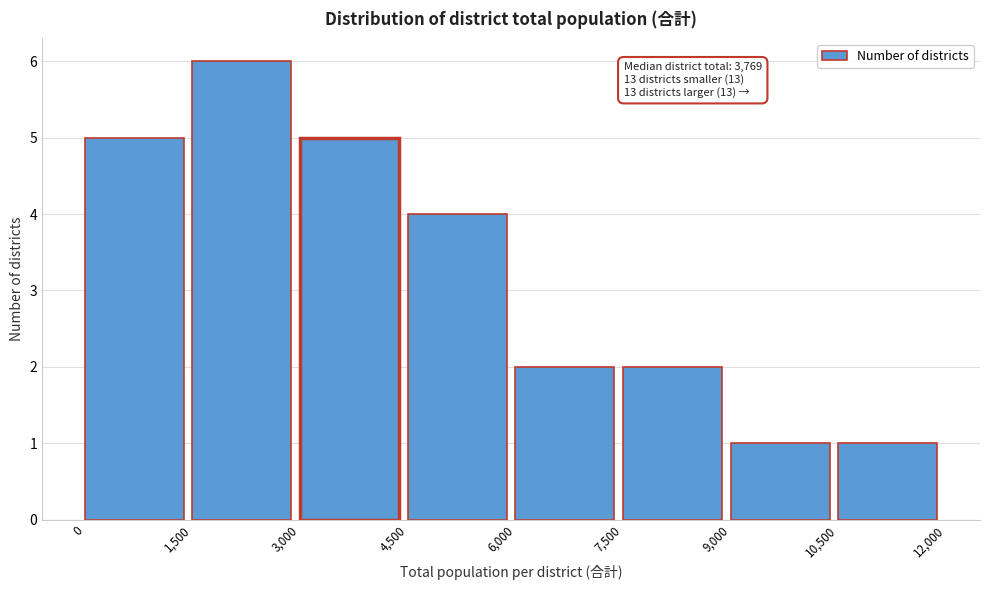

Which range on the x-axis has the tallest bar?

1,500 to 3,000